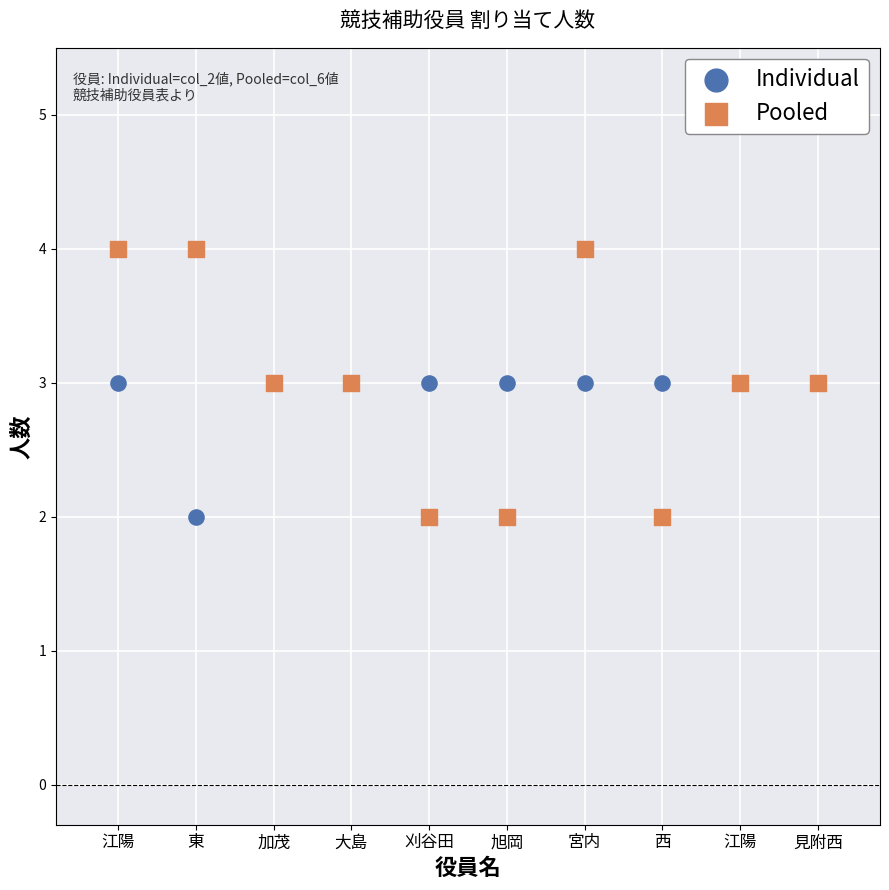

Which series has the largest Y range (max minus min)?

Pooled